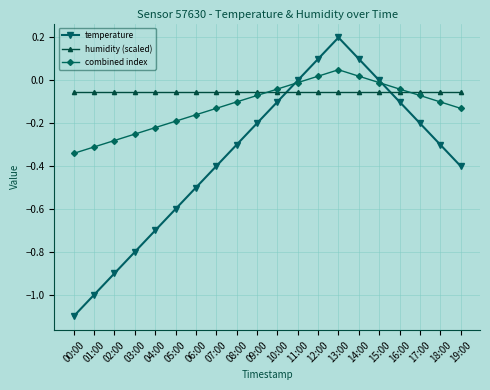

How many intersections are there between combined index and temperature?

2